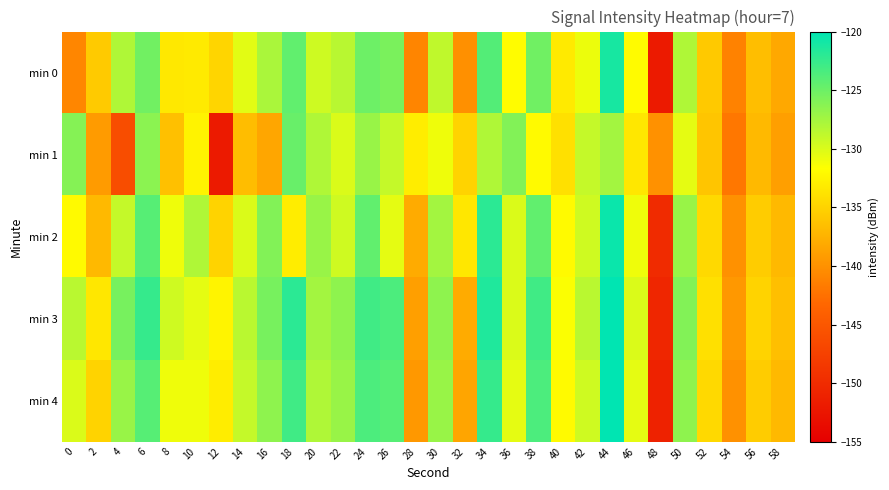

How many categories are shown in the chart?

30